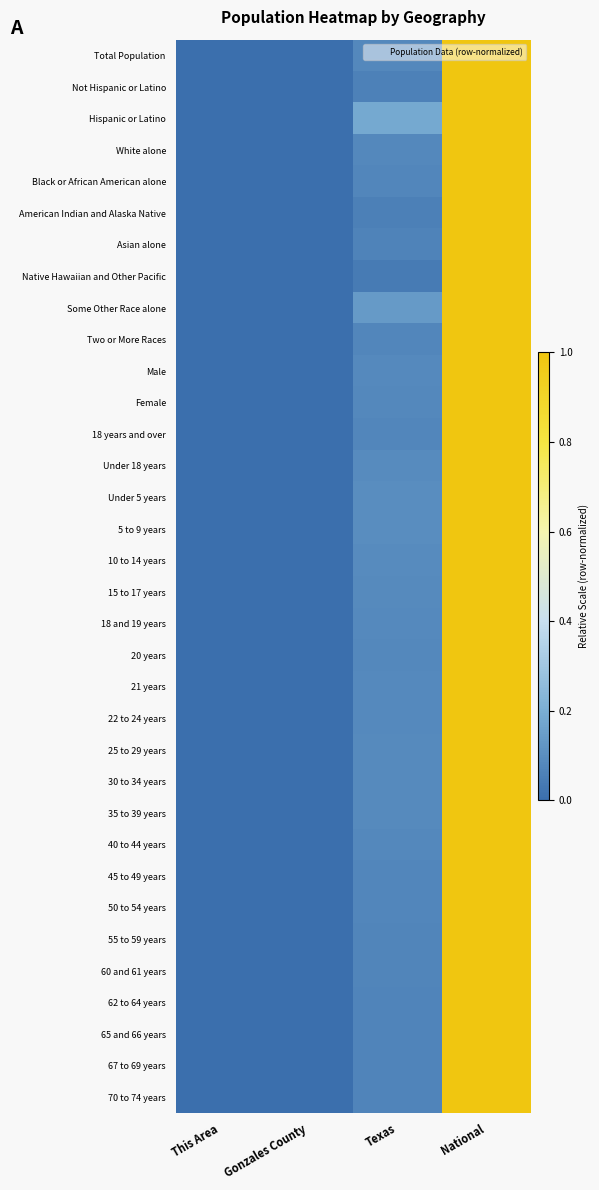

Reading right to left, extract all data points from this chart.

Total Population: National=1.0	Texas=0.1	Gonzales County=0.0	This Area=0.0
Not Hispanic or Latino: National=1.0	Texas=0.1	Gonzales County=0.0	This Area=0.0
Hispanic or Latino: National=1.0	Texas=0.2	Gonzales County=0.0	This Area=0.0
White alone: National=1.0	Texas=0.1	Gonzales County=0.0	This Area=0.0
Black or African American alone: National=1.0	Texas=0.1	Gonzales County=0.0	This Area=0.0
American Indian and Alaska Native: National=1.0	Texas=0.1	Gonzales County=0.0	This Area=0.0
Asian alone: National=1.0	Texas=0.1	Gonzales County=0.0	This Area=0.0
Native Hawaiian and Other Pacific: National=1.0	Texas=0.0	Gonzales County=0.0	This Area=0.0
Some Other Race alone: National=1.0	Texas=0.1	Gonzales County=0.0	This Area=0.0
Two or More Races: National=1.0	Texas=0.1	Gonzales County=0.0	This Area=0.0
Male: National=1.0	Texas=0.1	Gonzales County=0.0	This Area=0.0
Female: National=1.0	Texas=0.1	Gonzales County=0.0	This Area=0.0
18 years and over: National=1.0	Texas=0.1	Gonzales County=0.0	This Area=0.0
Under 18 years: National=1.0	Texas=0.1	Gonzales County=0.0	This Area=0.0
Under 5 years: National=1.0	Texas=0.1	Gonzales County=0.0	This Area=0.0
5 to 9 years: National=1.0	Texas=0.1	Gonzales County=0.0	This Area=0.0
10 to 14 years: National=1.0	Texas=0.1	Gonzales County=0.0	This Area=0.0
15 to 17 years: National=1.0	Texas=0.1	Gonzales County=0.0	This Area=0.0
18 and 19 years: National=1.0	Texas=0.1	Gonzales County=0.0	This Area=0.0
20 years: National=1.0	Texas=0.1	Gonzales County=0.0	This Area=0.0
21 years: National=1.0	Texas=0.1	Gonzales County=0.0	This Area=0.0
22 to 24 years: National=1.0	Texas=0.1	Gonzales County=0.0	This Area=0.0
25 to 29 years: National=1.0	Texas=0.1	Gonzales County=0.0	This Area=0.0
30 to 34 years: National=1.0	Texas=0.1	Gonzales County=0.0	This Area=0.0
35 to 39 years: National=1.0	Texas=0.1	Gonzales County=0.0	This Area=0.0
40 to 44 years: National=1.0	Texas=0.1	Gonzales County=0.0	This Area=0.0
45 to 49 years: National=1.0	Texas=0.1	Gonzales County=0.0	This Area=0.0
50 to 54 years: National=1.0	Texas=0.1	Gonzales County=0.0	This Area=0.0
55 to 59 years: National=1.0	Texas=0.1	Gonzales County=0.0	This Area=0.0
60 and 61 years: National=1.0	Texas=0.1	Gonzales County=0.0	This Area=0.0
62 to 64 years: National=1.0	Texas=0.1	Gonzales County=0.0	This Area=0.0
65 and 66 years: National=1.0	Texas=0.1	Gonzales County=0.0	This Area=0.0
67 to 69 years: National=1.0	Texas=0.1	Gonzales County=0.0	This Area=0.0
70 to 74 years: National=1.0	Texas=0.1	Gonzales County=0.0	This Area=0.0